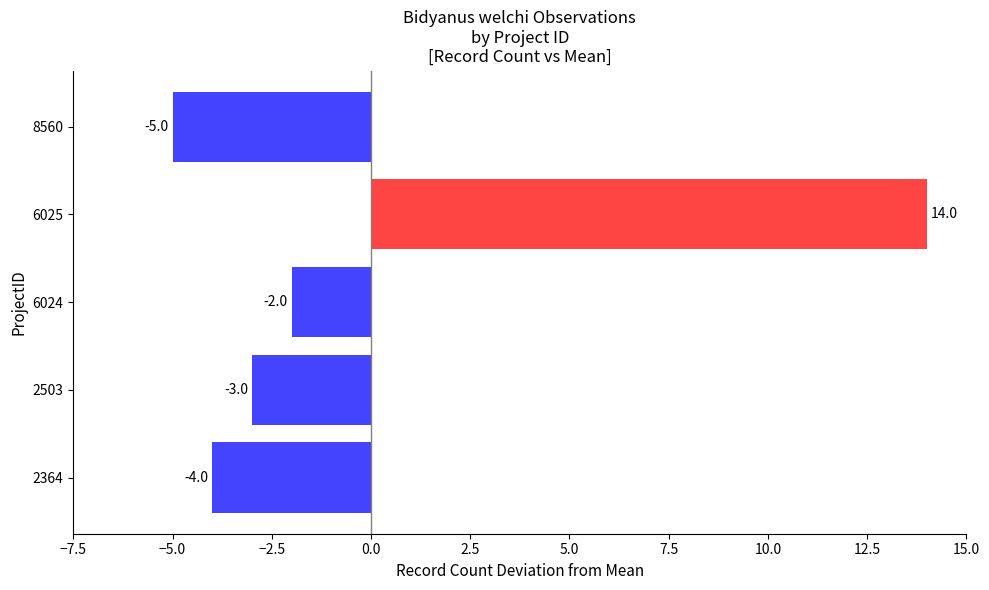

Are the bars horizontal?

Yes